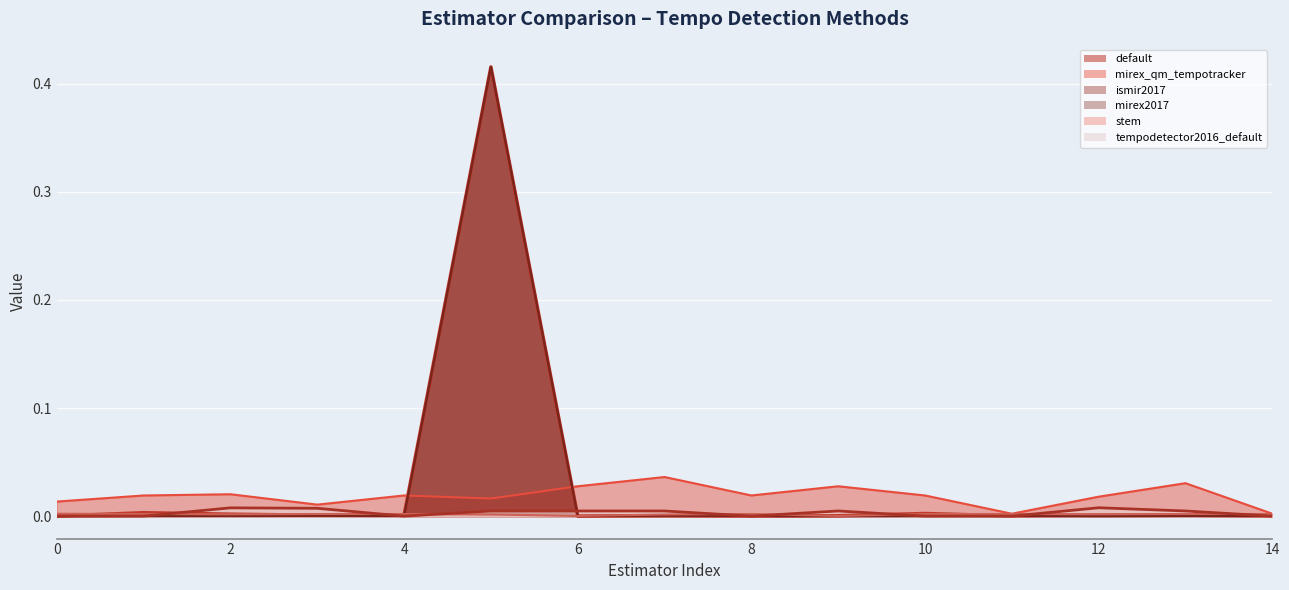

Does the chart display data point markers on the line(s)?

No